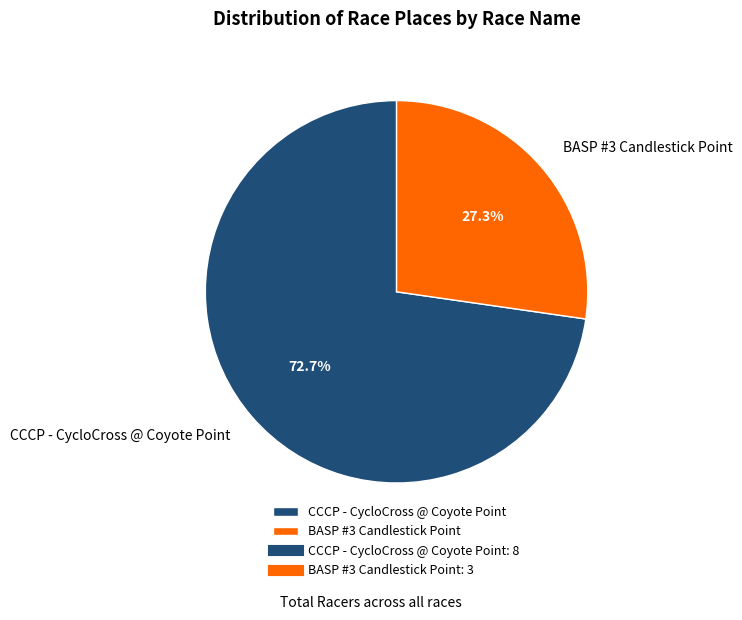

Rank the categories by value from highest to lowest.

CCCP - CycloCross @ Coyote Point, BASP #3 Candlestick Point